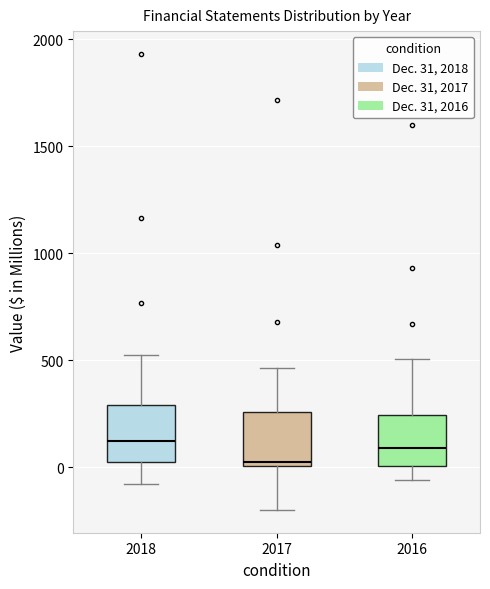

Reading left to right, transcribe this box plot: for each box, give where its median line is, the range the box spans, and where its two whiskers end, as read against the y-axis. The values are not printed on the chart, so give them approximately, as read against the axis.

2018: median 100, box 0 to 300, whiskers -100 to 500
2017: median 50, box 0 to 250, whiskers -200 to 450
2016: median 100, box 0 to 250, whiskers -50 to 500